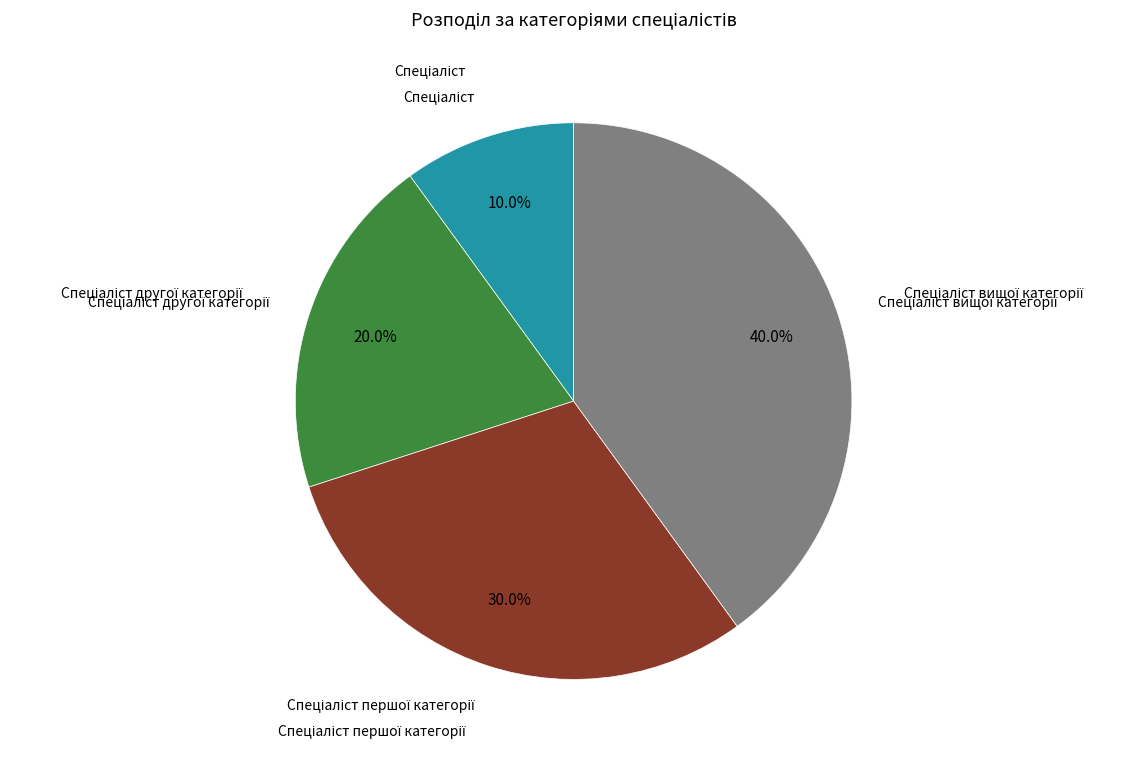

Is there a majority slice in this chart?

No